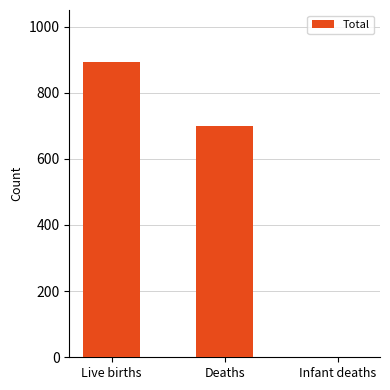

At which label is the value closest to 446?

Deaths